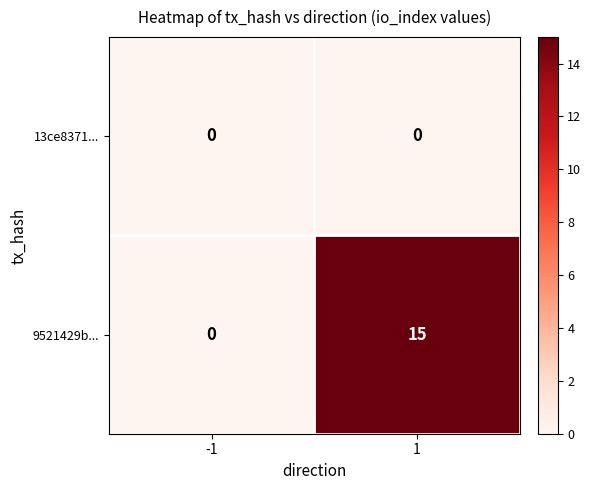

Which category has the highest value across all series?

1